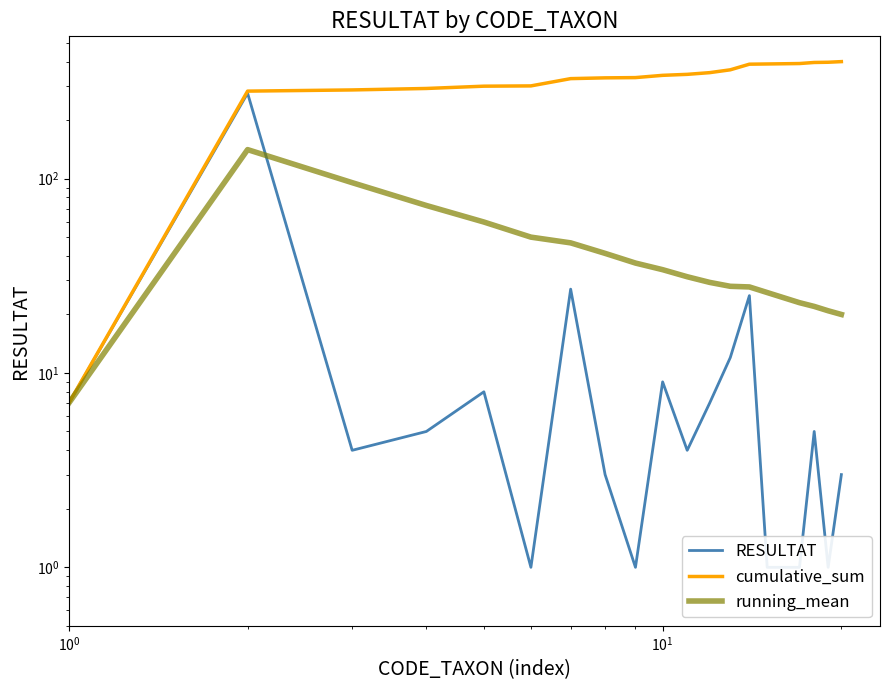

Reading right to left, list all the values displayed in this chart.

RESULTAT: 3.0	1.0	5.0	1.0	1.0	1.0	25.0	12.0	7.0	4.0	9.0	1.0	3.0	27.0	1.0	8.0	5.0	4.0	275.0	7.0
cumulative_sum: 400.0	397.0	396.0	391.0	390.0	389.0	388.0	363.0	351.0	344.0	340.0	331.0	330.0	327.0	300.0	299.0	291.0	286.0	282.0	7.0
running_mean: 20.0	20.9	22.0	23.0	24.4	25.9	27.7	27.9	29.2	31.3	34.0	36.8	41.2	46.7	50.0	59.8	72.8	95.3	141.0	7.0